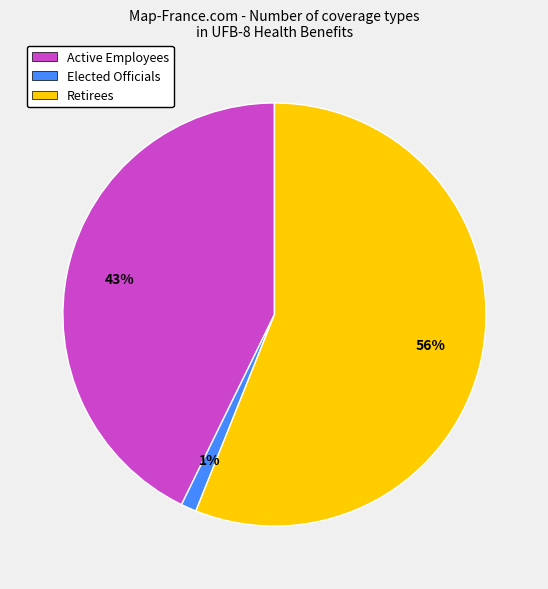

Rank the categories by value from highest to lowest.

Retirees, Active Employees, Elected Officials